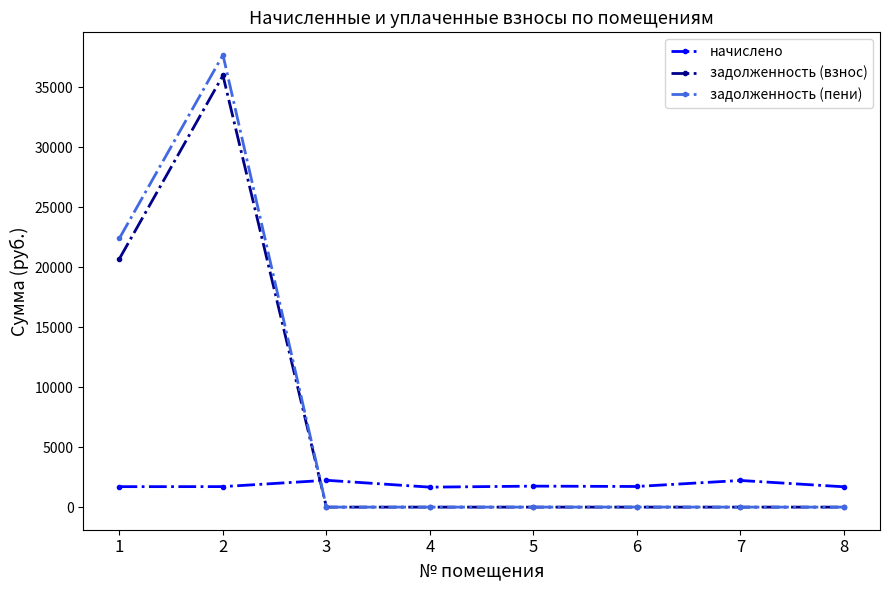

How many times do задолженность (взнос) and начислено cross each other?

1